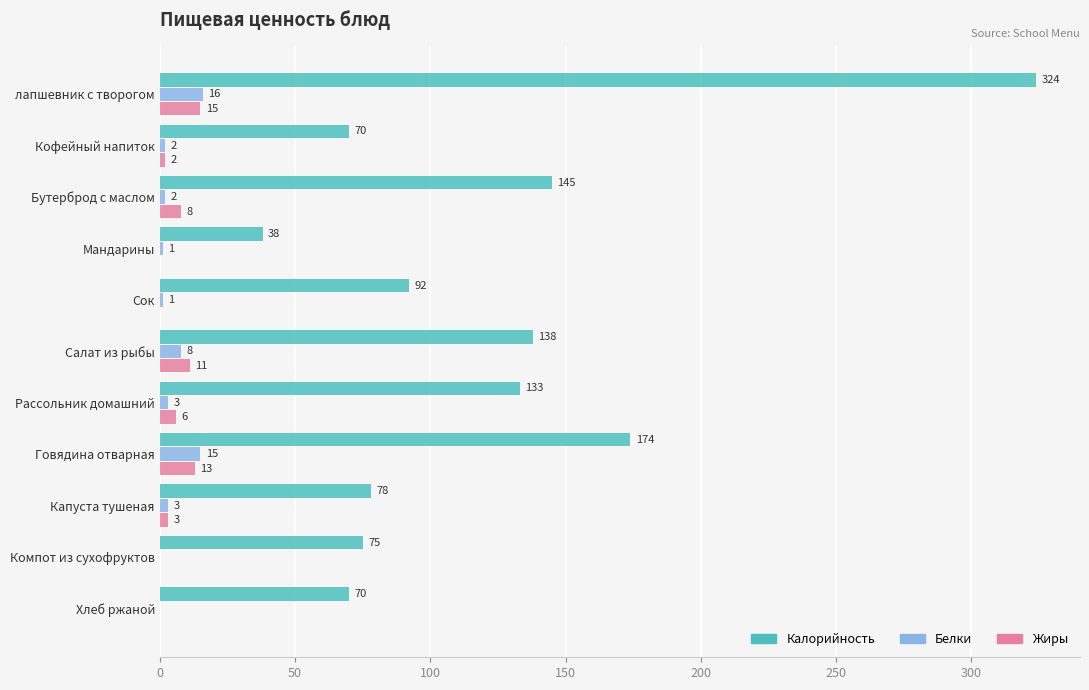

What is the greatest value displayed?

324